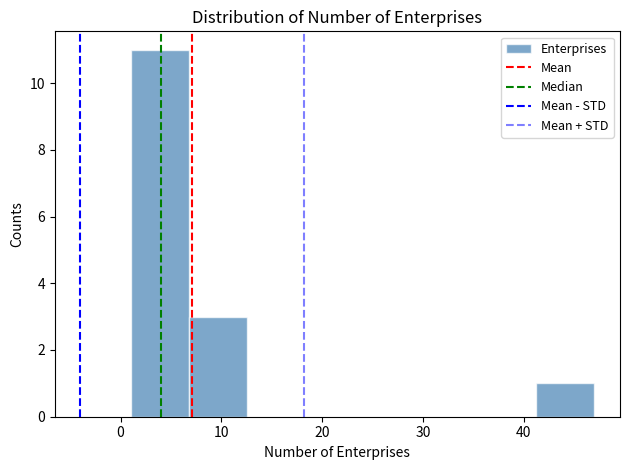

How tall is the bar that spans 7 to 13 on the x-axis? Neither the bar edges nor the heights are printed on the chart, so give them approximately, as read against the axes.

3